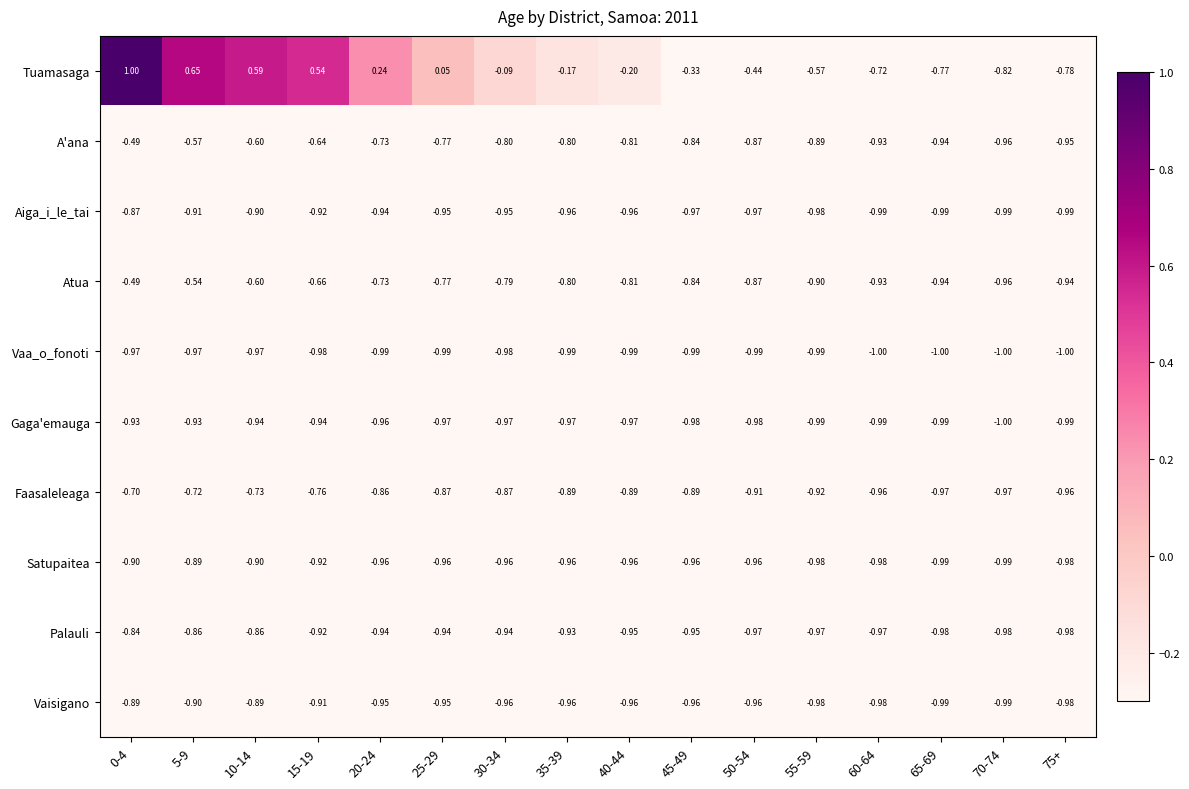

Is the value of Tuamasaga at 35-39 greater than the value of Palauli at 0-4?

Yes